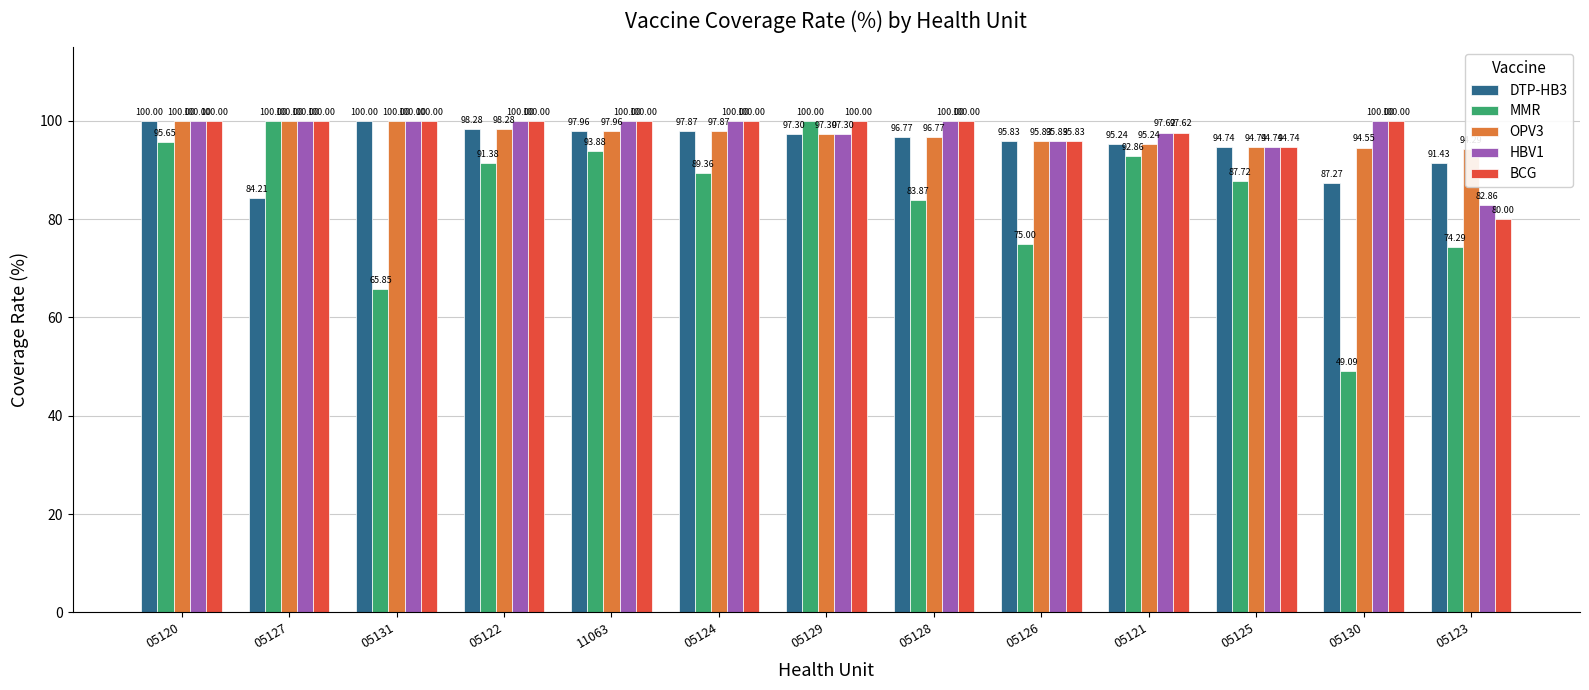

Which category has the highest value across all series?

05120